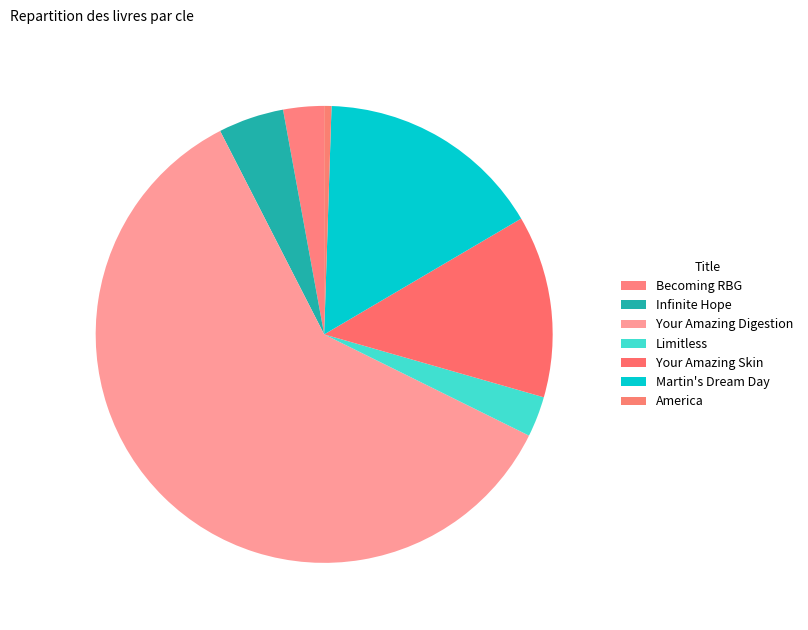

How many slices are in this pie chart?

7